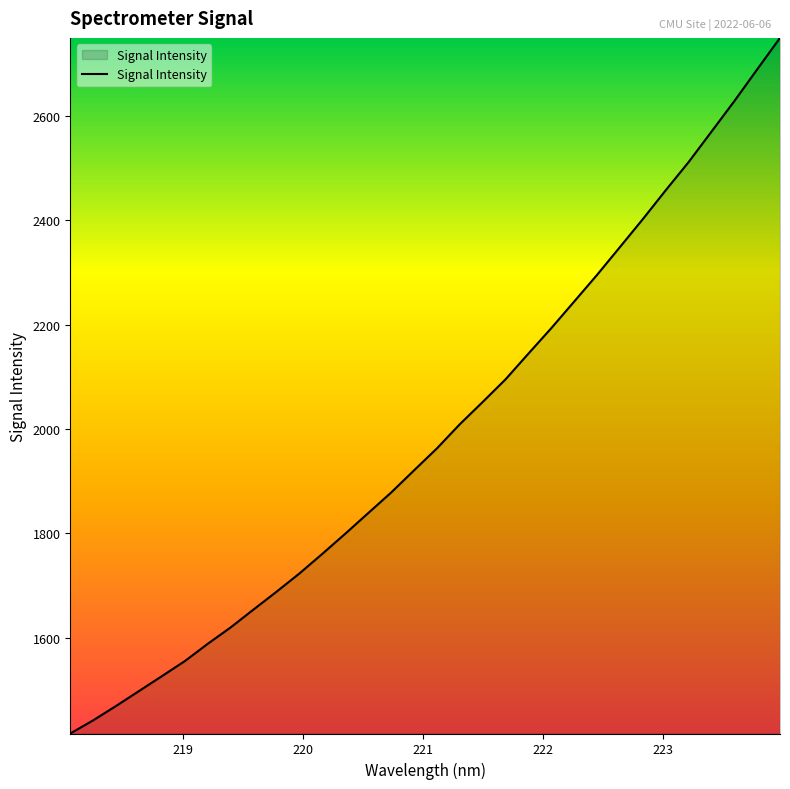

What is the minimum value shown in the chart?

1416.0